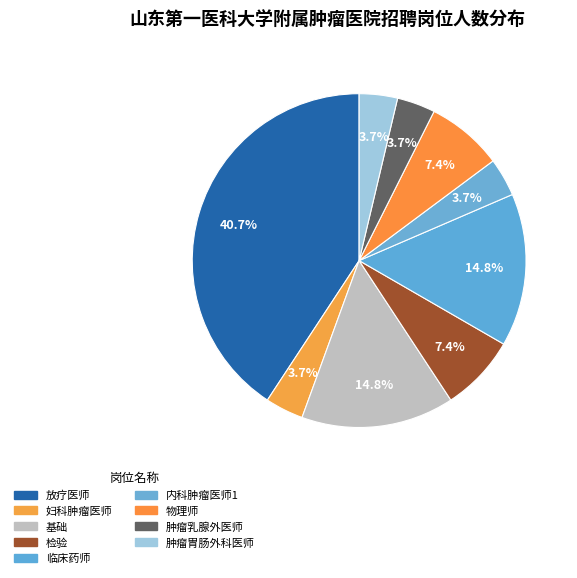

What is the change in value from 基础 to 检验?

-2